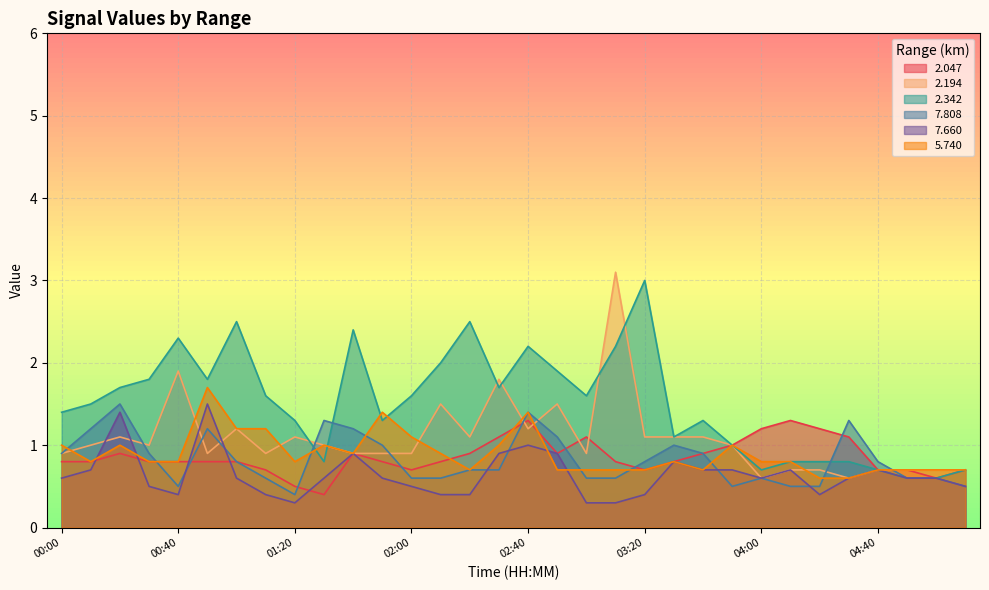

At how many categories does at least one series exceed 1?

27